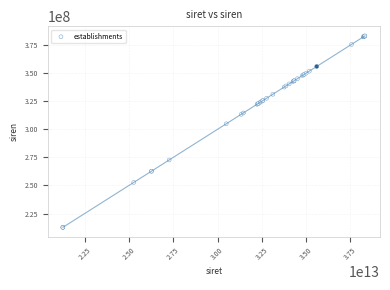

What Y value in the scatter plot is closest to 297960068?

304917842